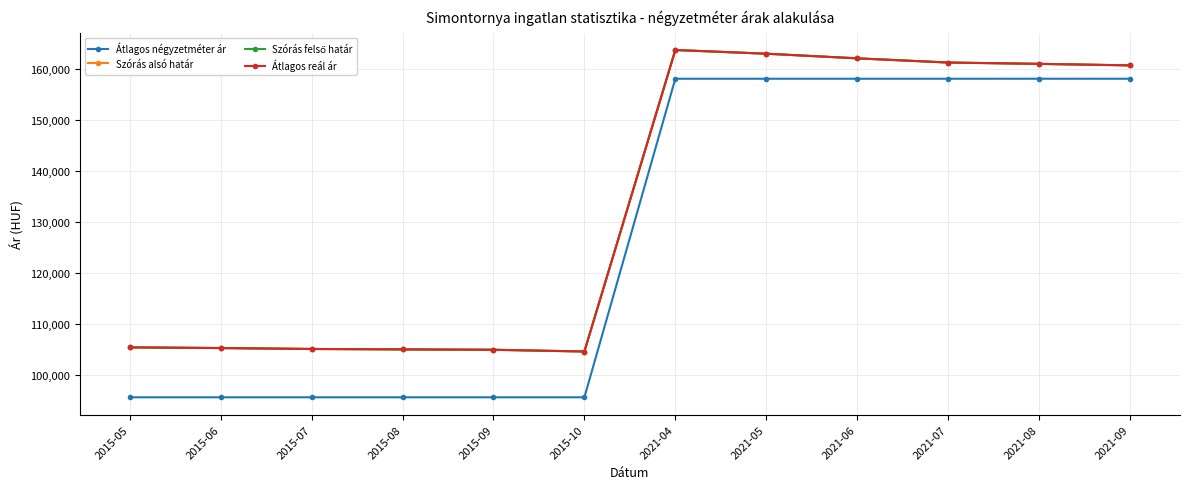

Is this an area chart (filled region under the line)?

No